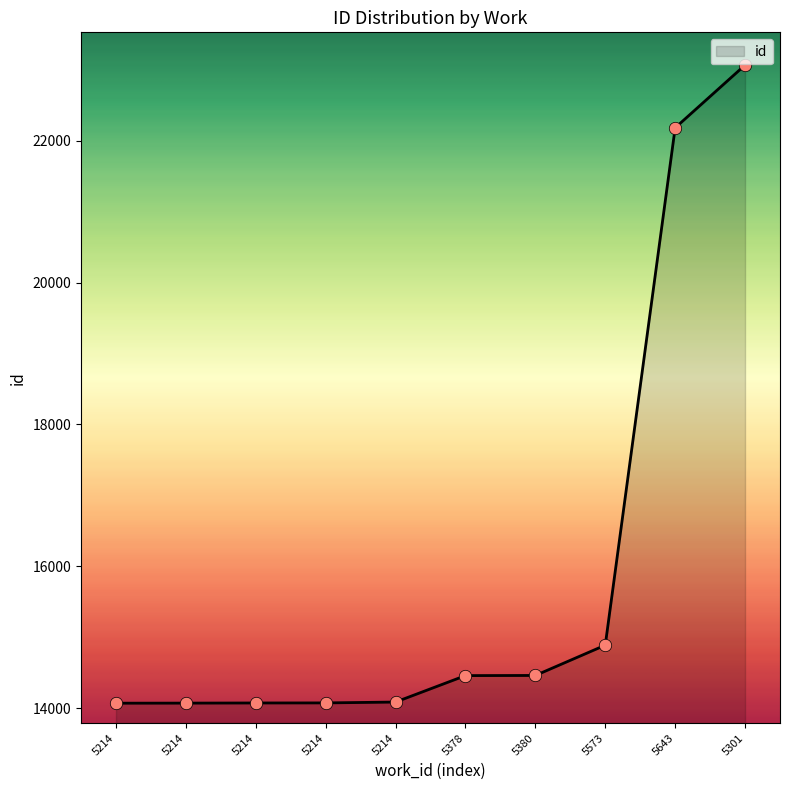

Does the chart have visible grid lines?

No